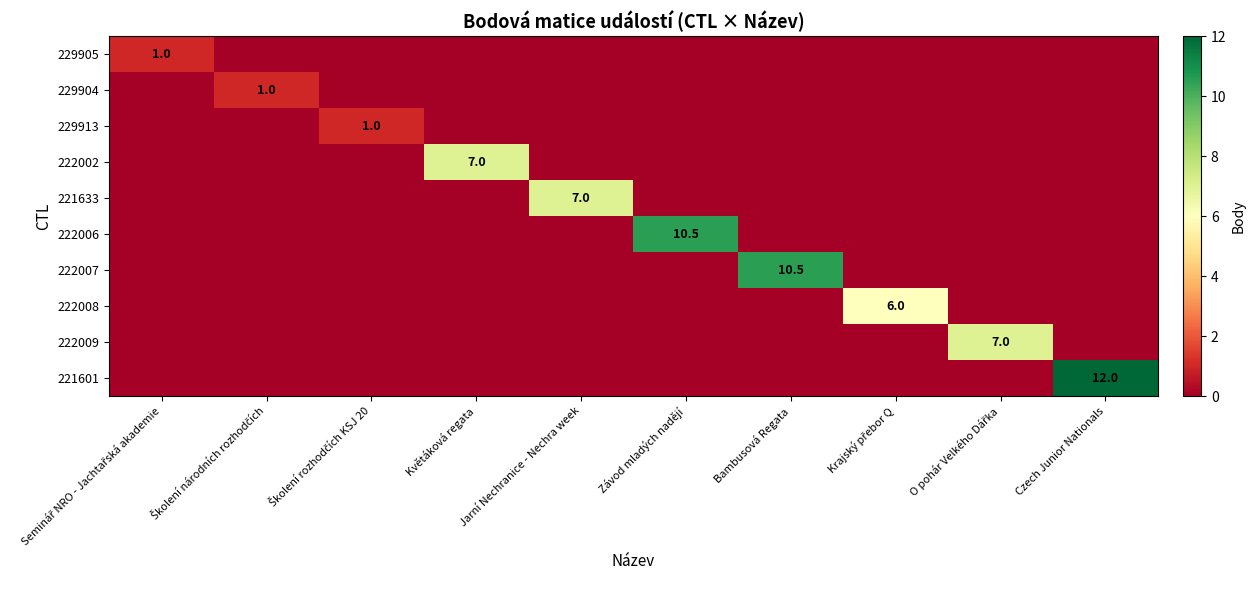

At how many categories does at least one series exceed 1?

7